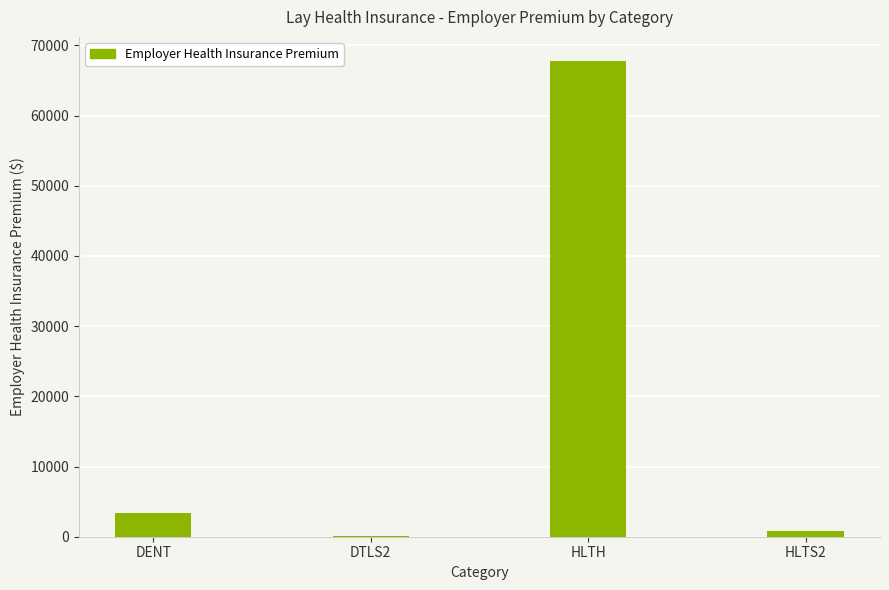

Count the number of values greater than 3418.

2